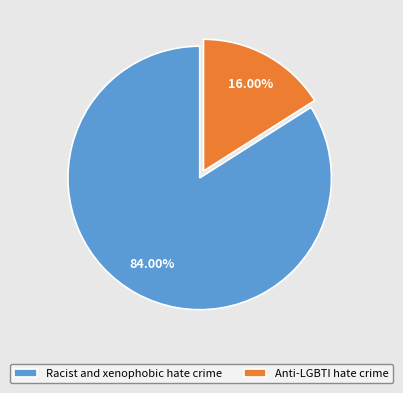

Which slice represents more than half of the pie?

Racist and xenophobic hate crime